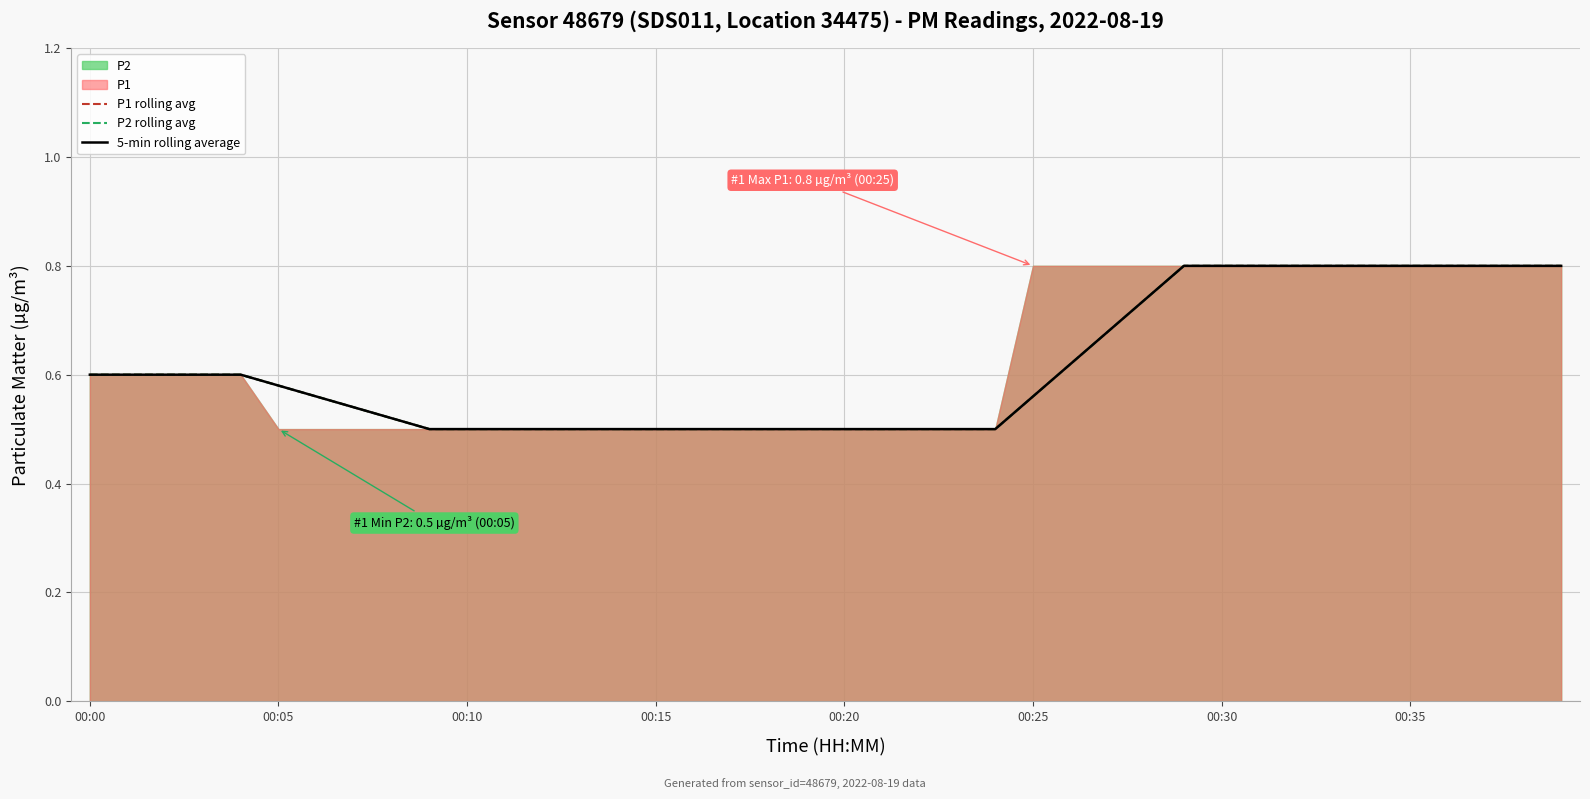

The P1 rolling avg series shows 0.8 at 32. True or false?

True